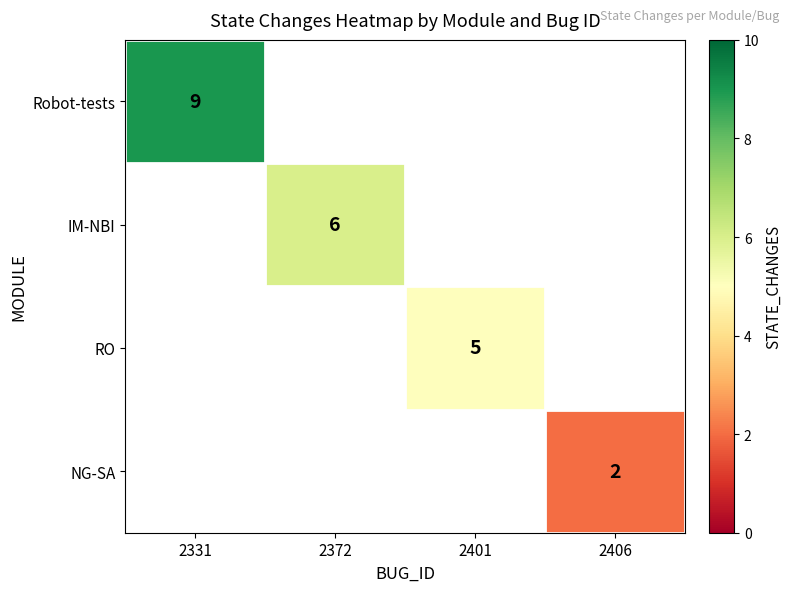

What is the maximum value shown in the chart?

9.0